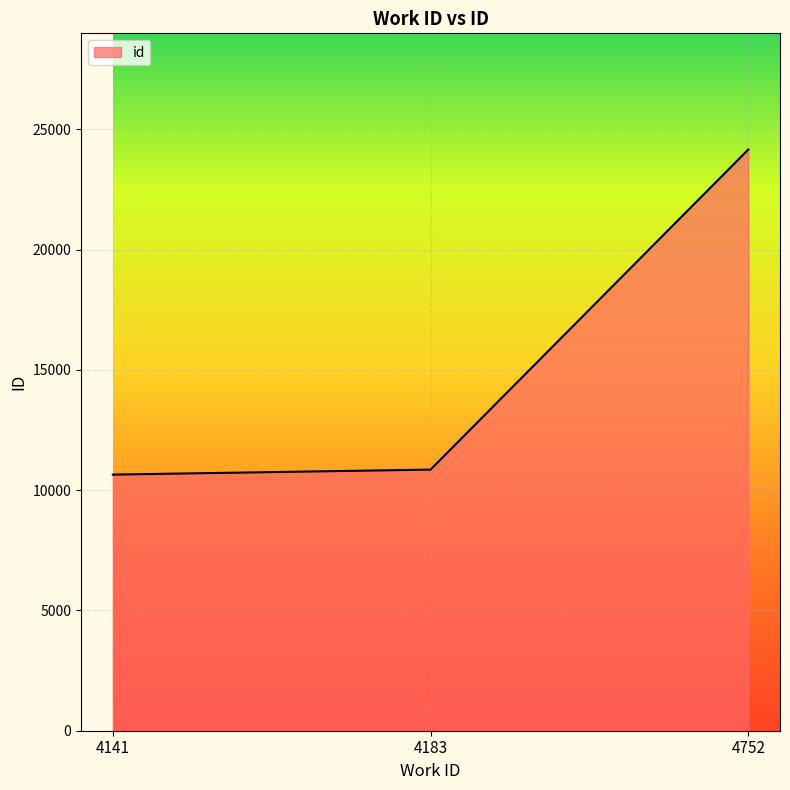

The value at 4752 is 24157. True or false?

True